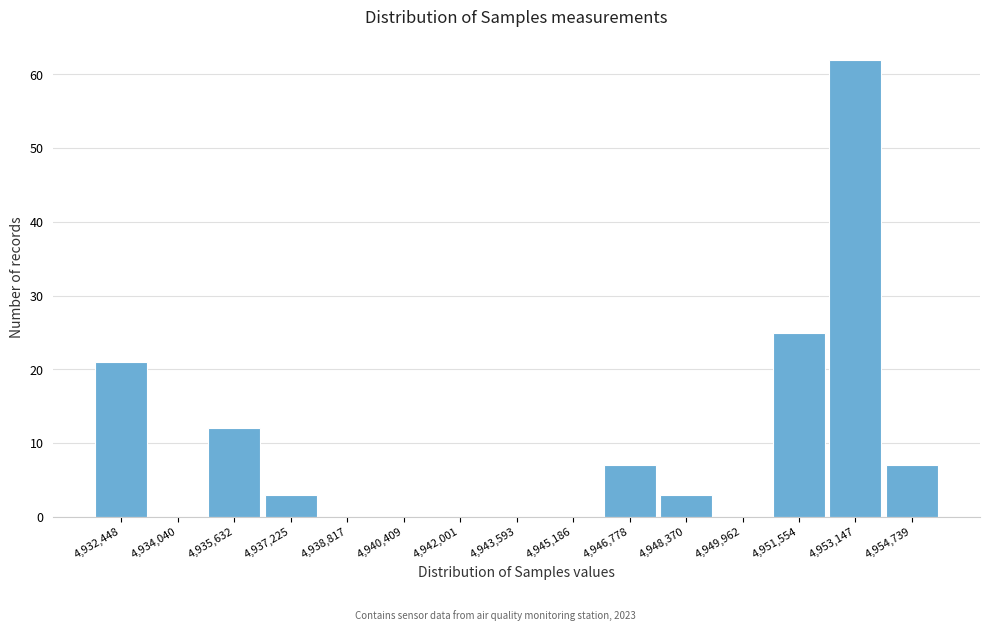

Reading left to right, what are all the values shown in this chart?

4,932,448=21	4,934,040=0	4,935,632=12	4,937,225=3	4,938,817=0	4,940,409=0	4,942,001=0	4,943,593=0	4,945,186=0	4,946,778=7	4,948,370=3	4,949,962=0	4,951,554=25	4,953,147=62	4,954,739=7